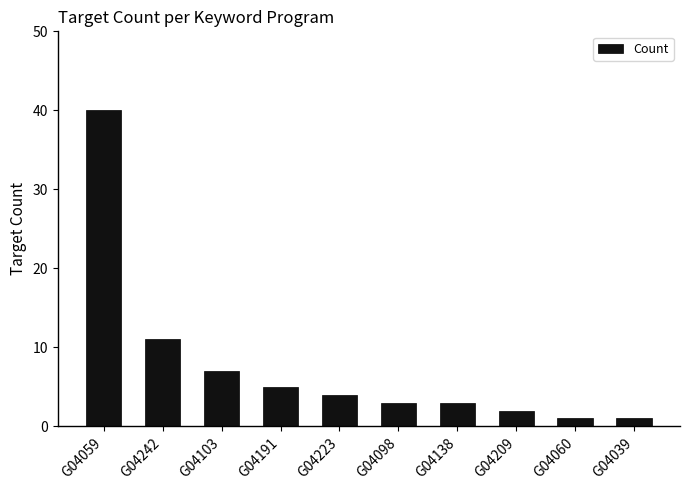

Reading right to left, transcribe all the data shown in this chart.

1	1	2	3	3	4	5	7	11	40